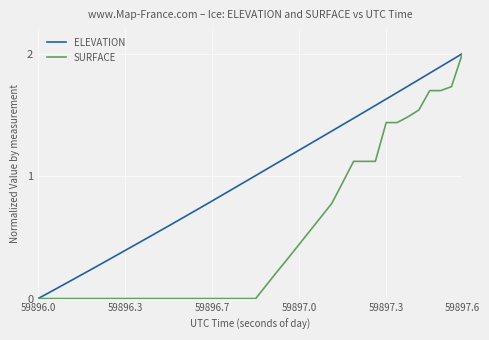

Rank the series by their average value, from highest to lowest.

ELEVATION, SURFACE